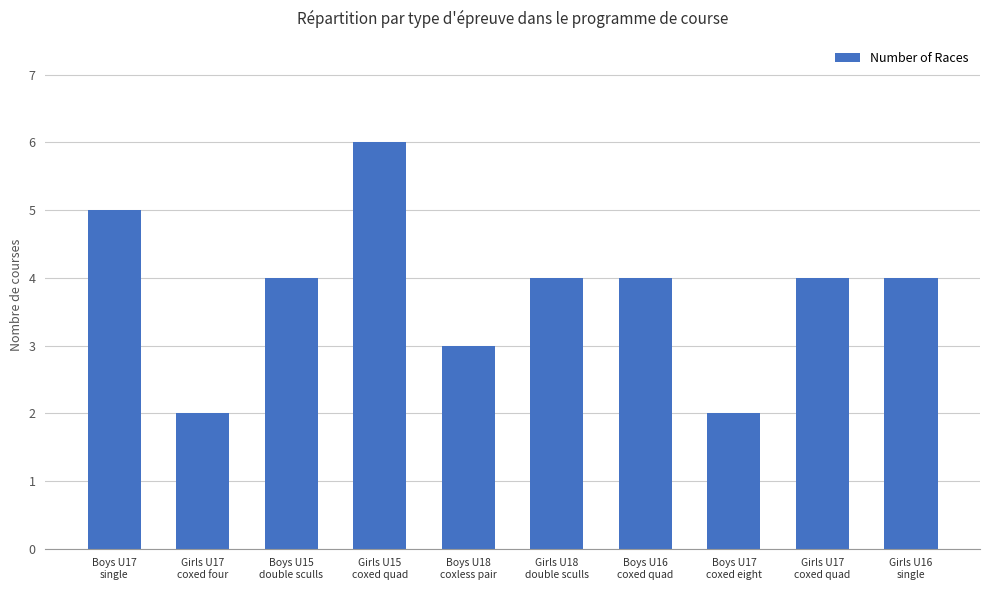

Reading right to left, list all the values displayed in this chart.

Girls U16
single=4	Girls U17
coxed quad=4	Boys U17
coxed eight=2	Boys U16
coxed quad=4	Girls U18
double sculls=4	Boys U18
coxless pair=3	Girls U15
coxed quad=6	Boys U15
double sculls=4	Girls U17
coxed four=2	Boys U17
single=5